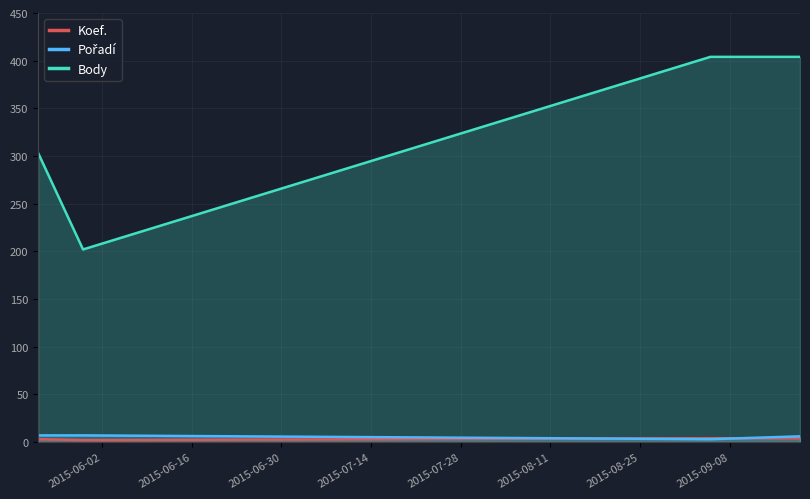

Which series has the largest range (max minus min)?

Body